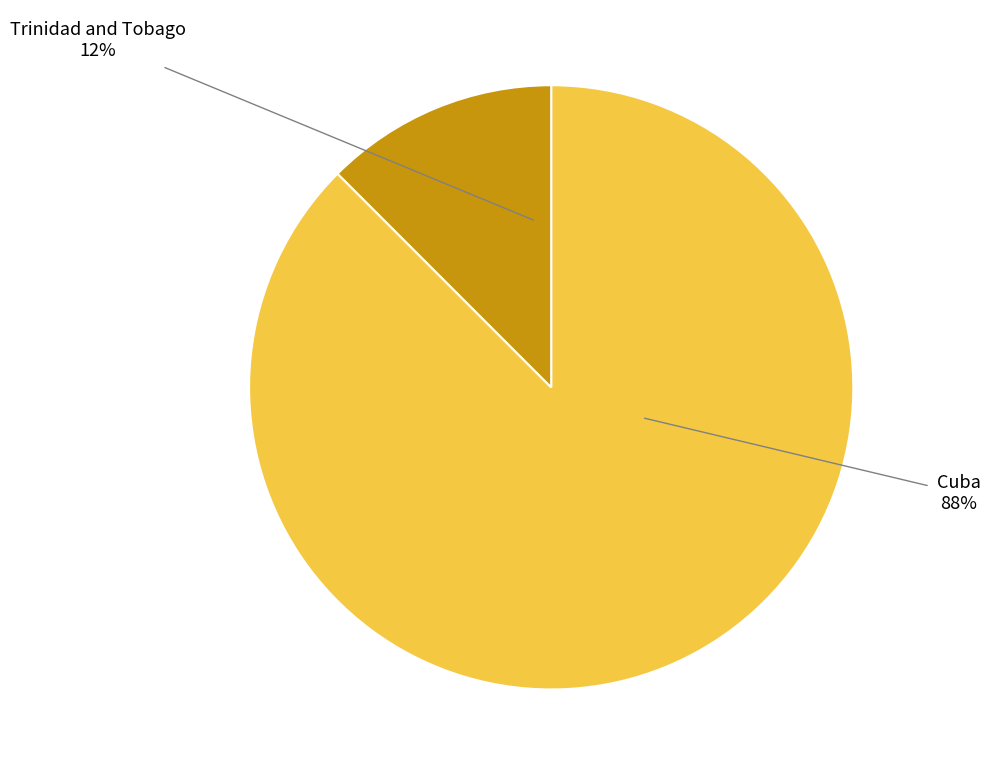

Which has a higher value, Cuba or Trinidad and Tobago?

Cuba